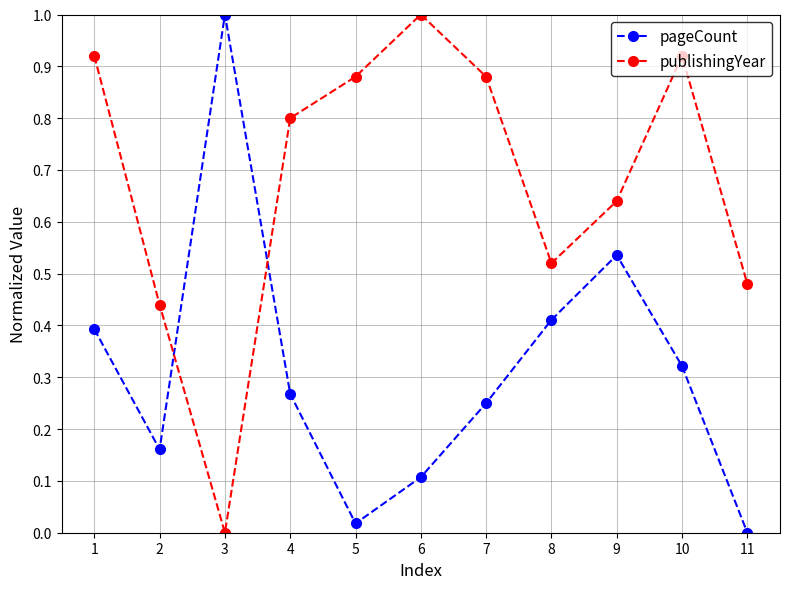

Which series changed the most between 5 and 10?

pageCount